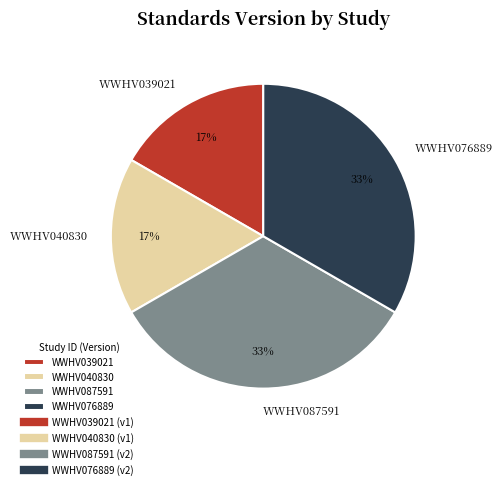

The WWHV040830 slice represents 17% of the pie. True or false?

True